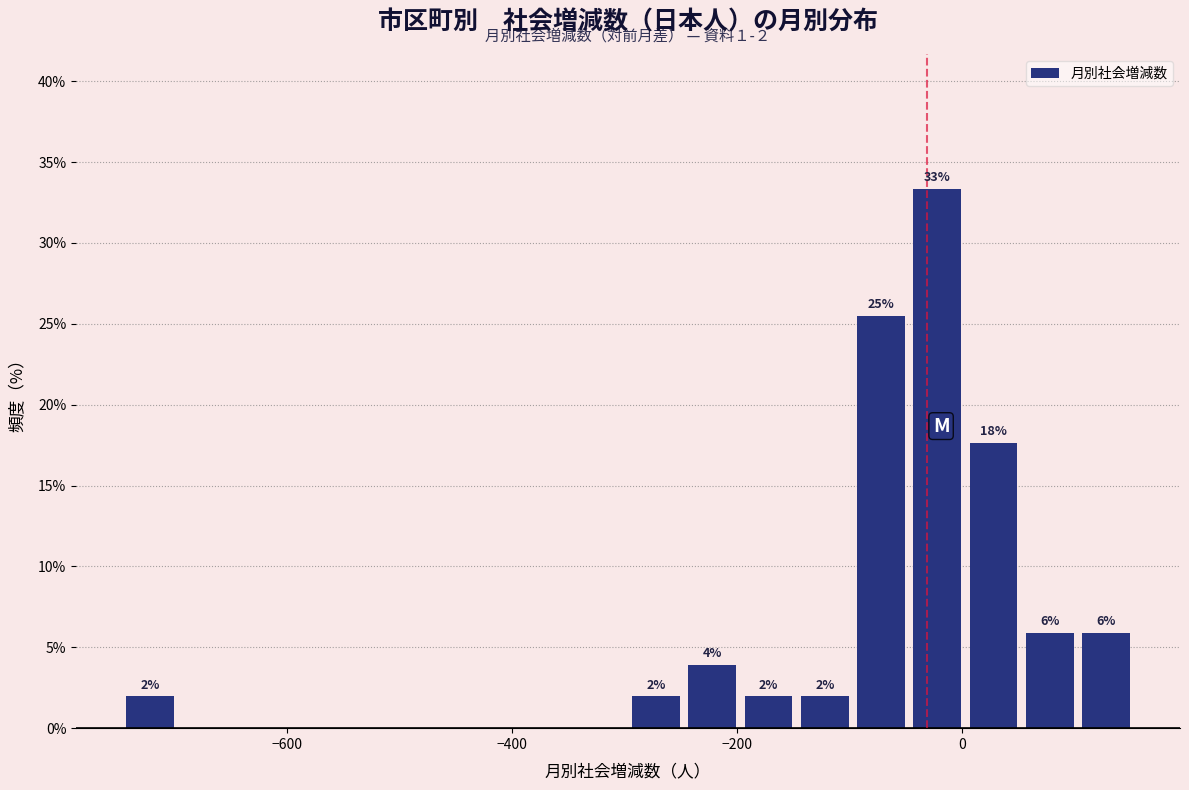

Read against the x-axis, roughly where is the centre of the tallest bar?

-20